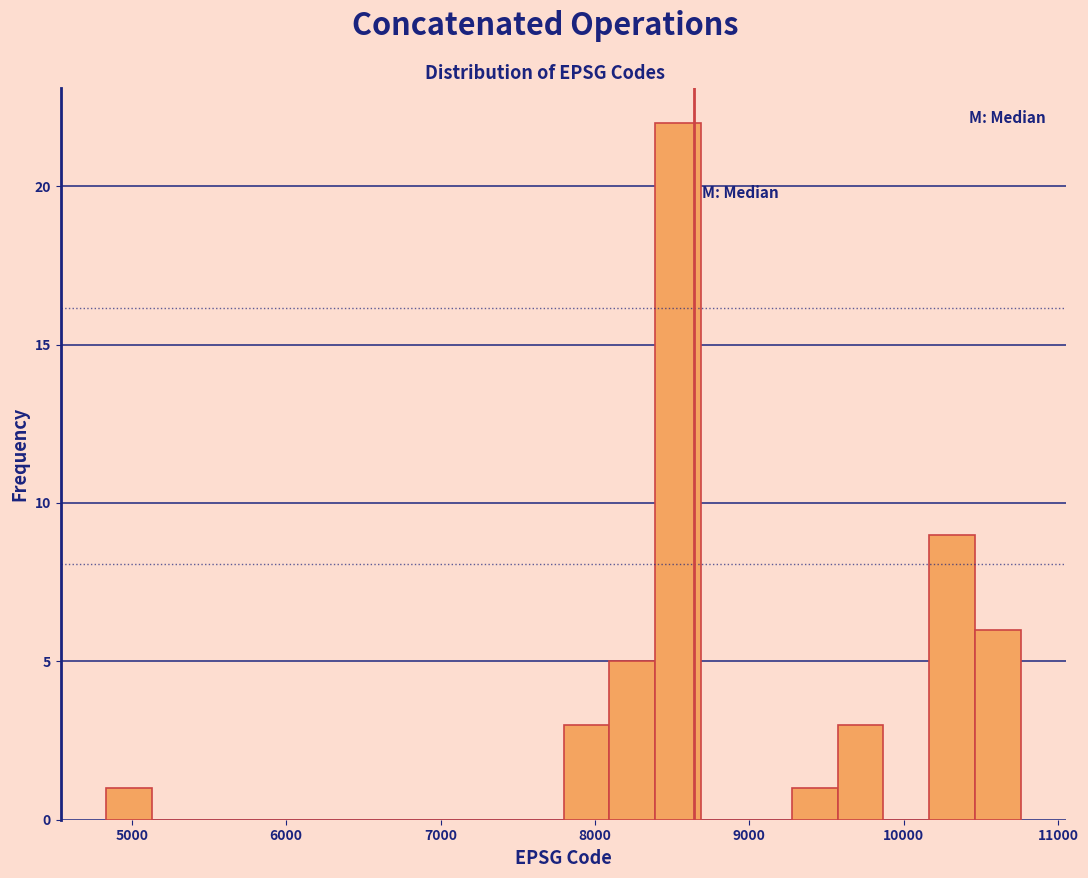

Around what value on the x-axis is the tallest bar? Give the approximate position of its centre, as read against the axis.

8500